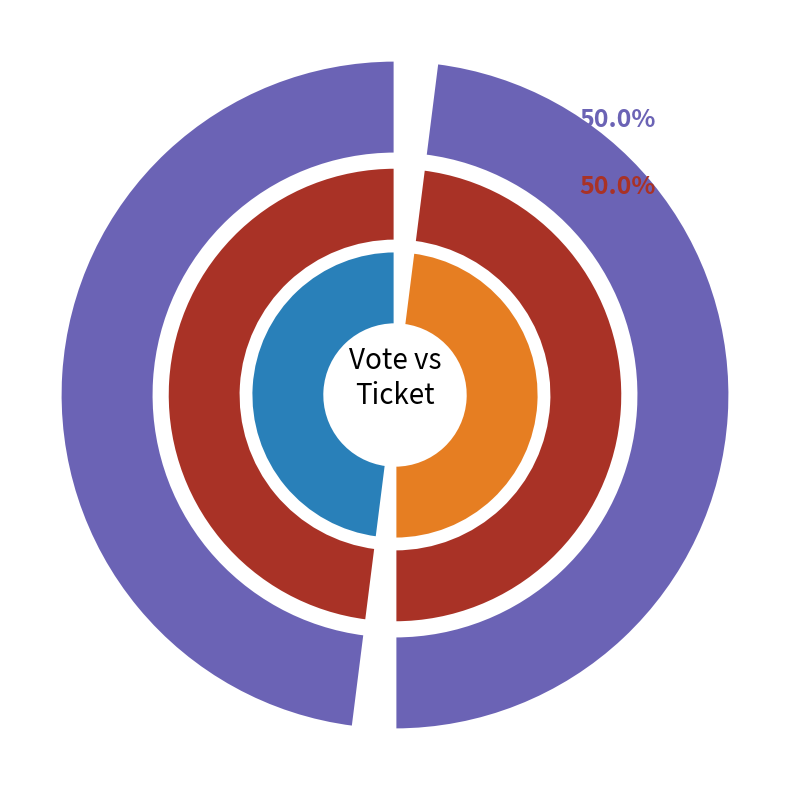

How many slices are in this pie chart?

2